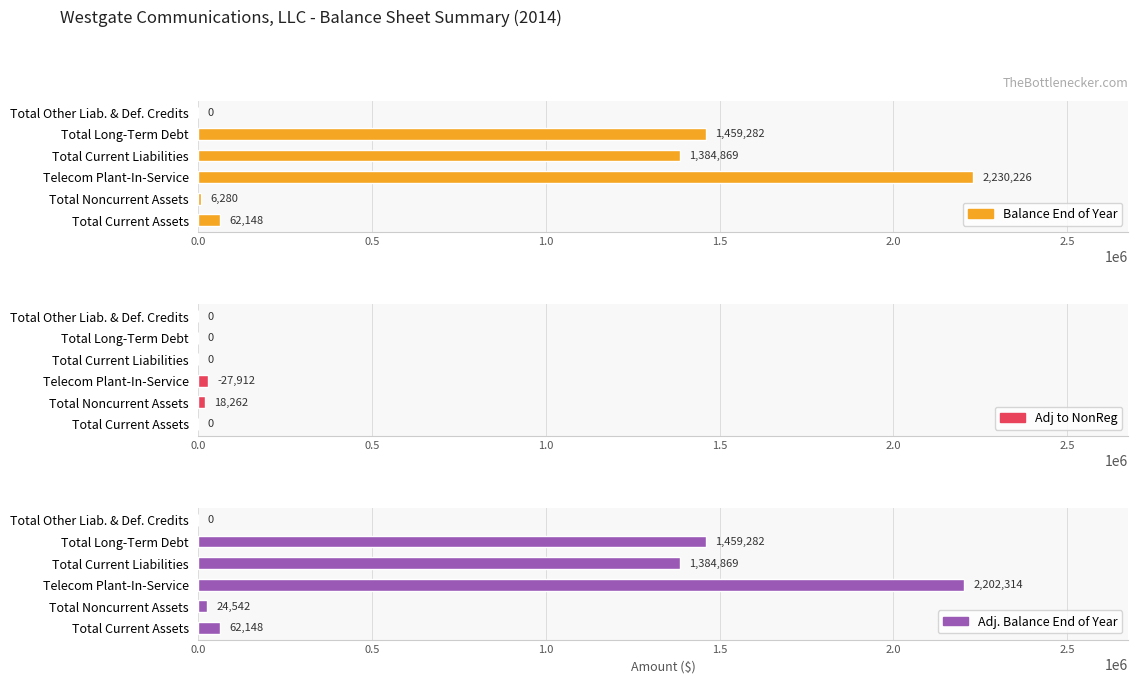

What is the maximum value for Adj. Balance End of Year?

2202314